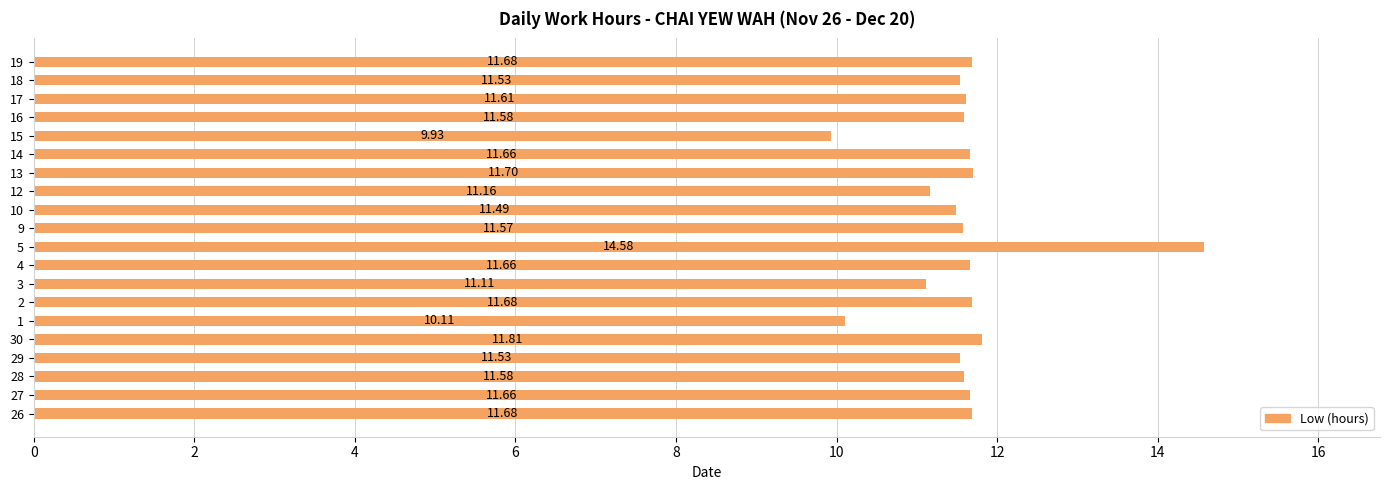

How many categories are shown in the chart?

20